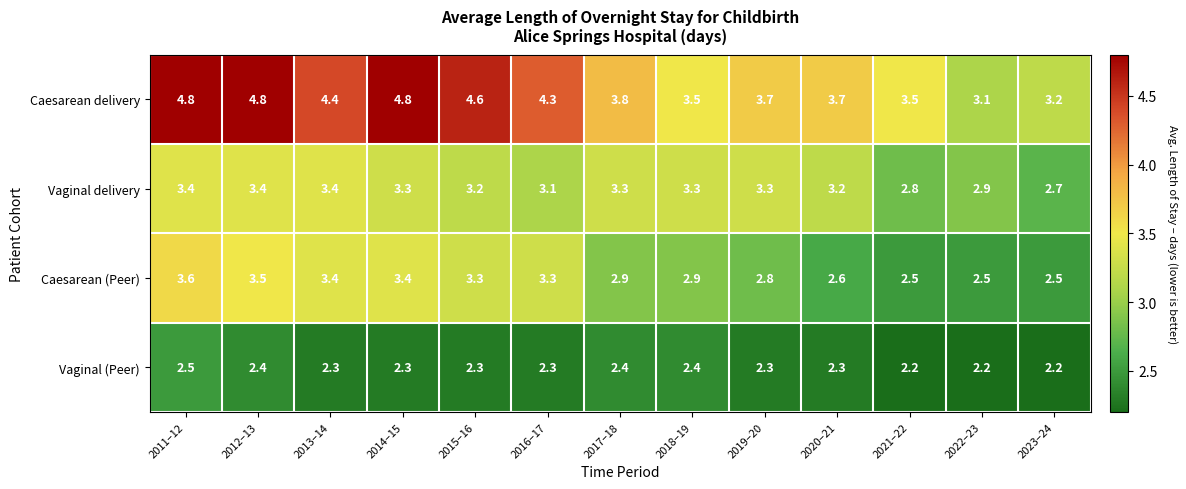

True or false: Vaginal delivery has a value of 4.9 at 2016–17.

False